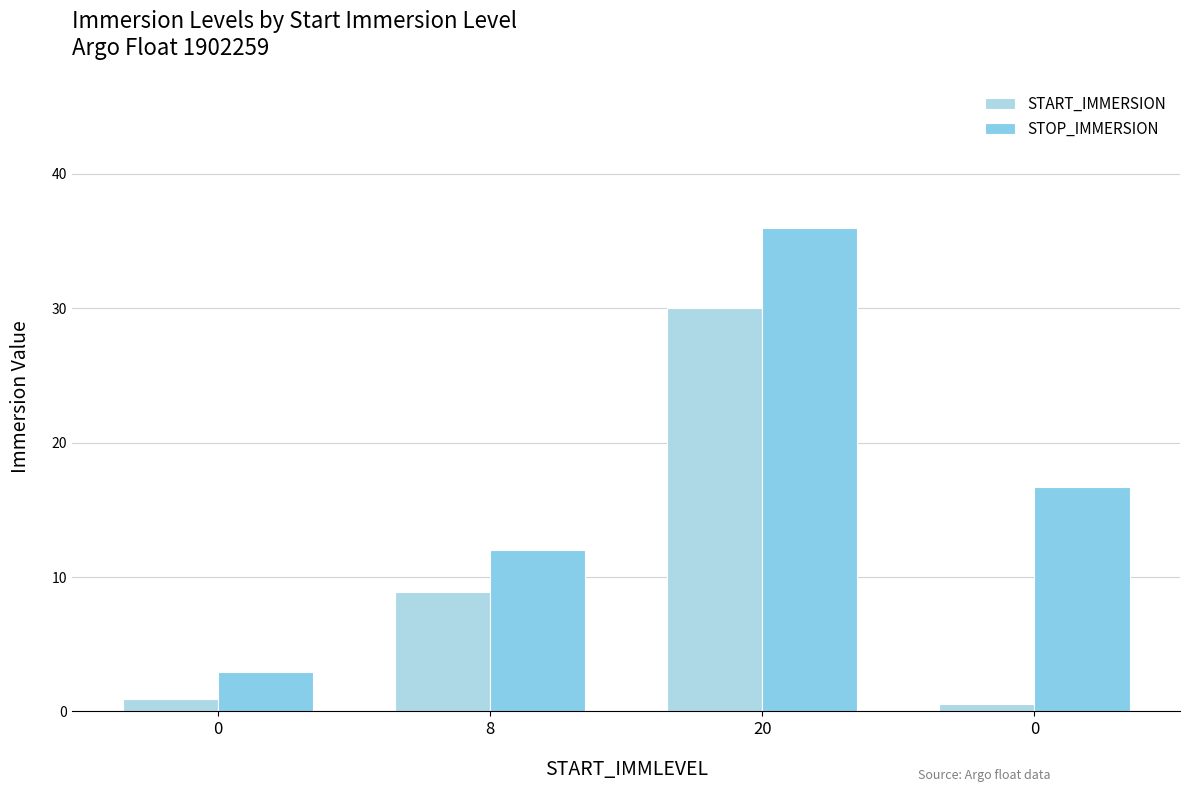

What is the smallest value displayed?

0.5